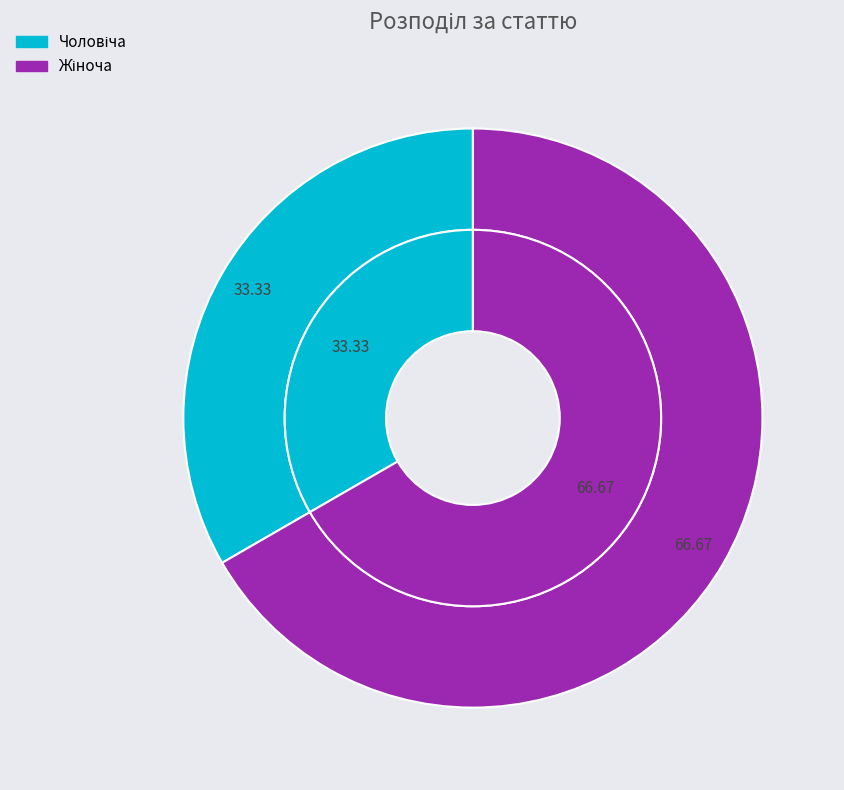

To the nearest percent, what is the combined percentage of Чоловіча and Жіноча?

100%